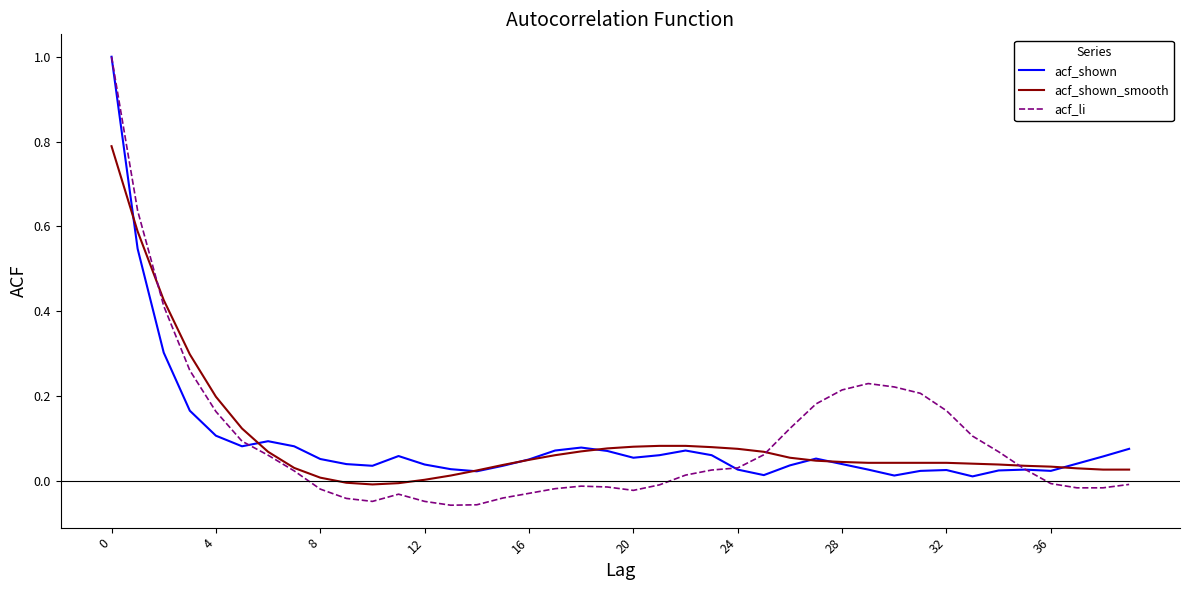

Does the chart display data point markers on the line(s)?

No